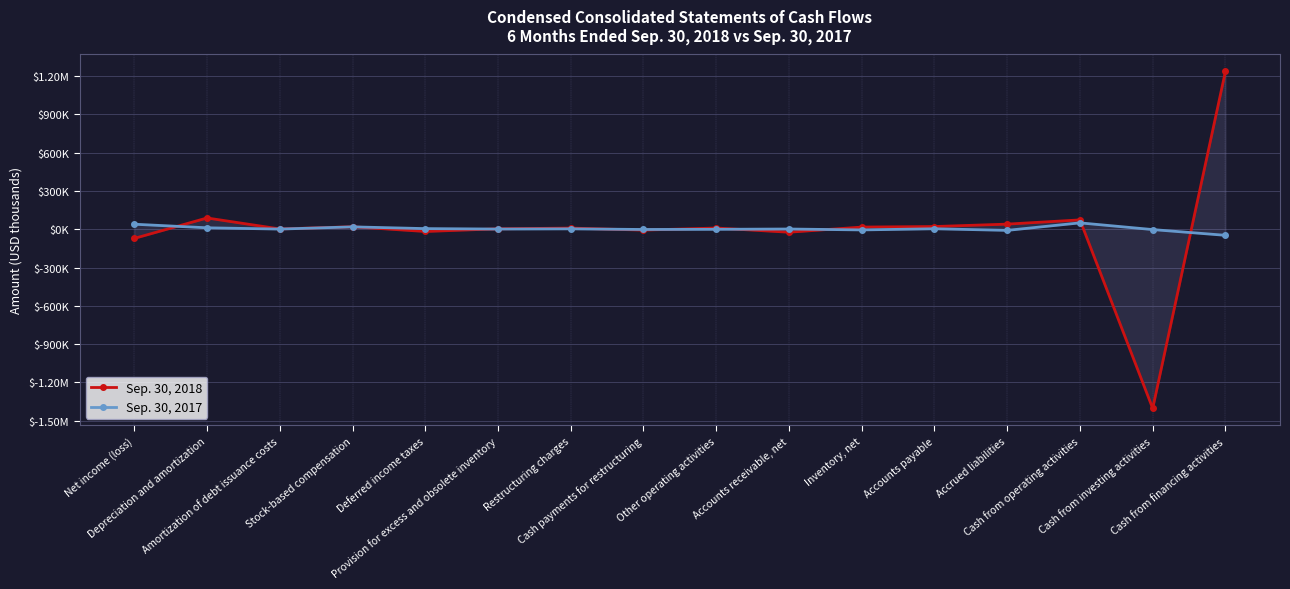

At which label does Sep. 30, 2018 reach its peak?

Cash from financing activities